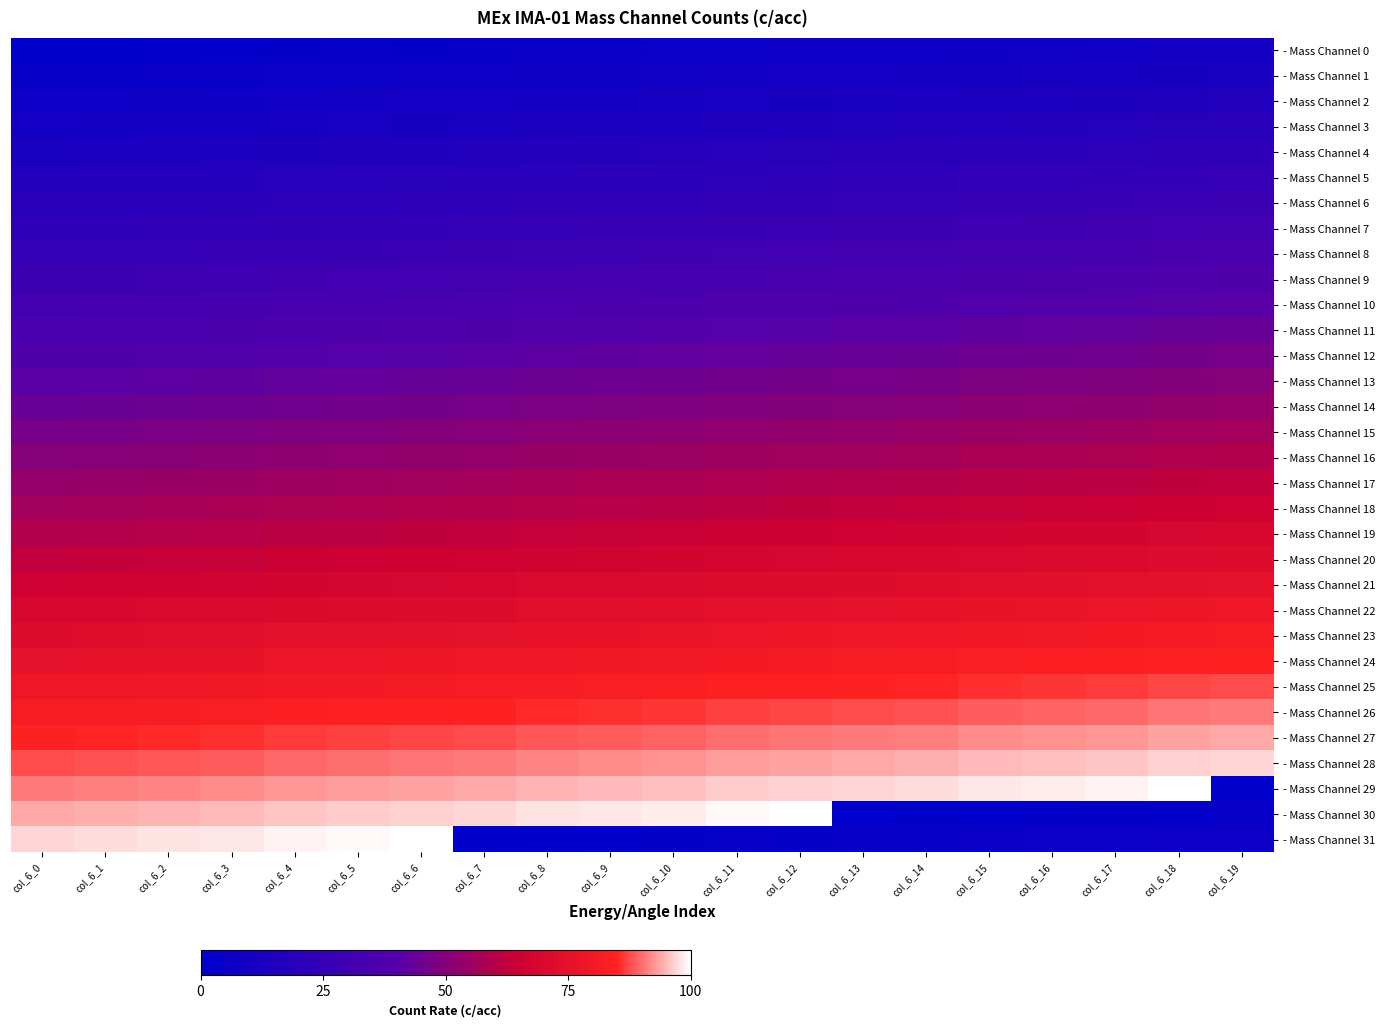

List the series in order of their peak value, lowest first.

- Mass Channel 0, - Mass Channel 1, - Mass Channel 2, - Mass Channel 3, - Mass Channel 4, - Mass Channel 5, - Mass Channel 6, - Mass Channel 7, - Mass Channel 8, - Mass Channel 9, - Mass Channel 10, - Mass Channel 11, - Mass Channel 12, - Mass Channel 13, - Mass Channel 14, - Mass Channel 15, - Mass Channel 16, - Mass Channel 17, - Mass Channel 18, - Mass Channel 19, - Mass Channel 20, - Mass Channel 21, - Mass Channel 22, - Mass Channel 23, - Mass Channel 24, - Mass Channel 25, - Mass Channel 26, - Mass Channel 27, - Mass Channel 28, - Mass Channel 29, - Mass Channel 30, - Mass Channel 31